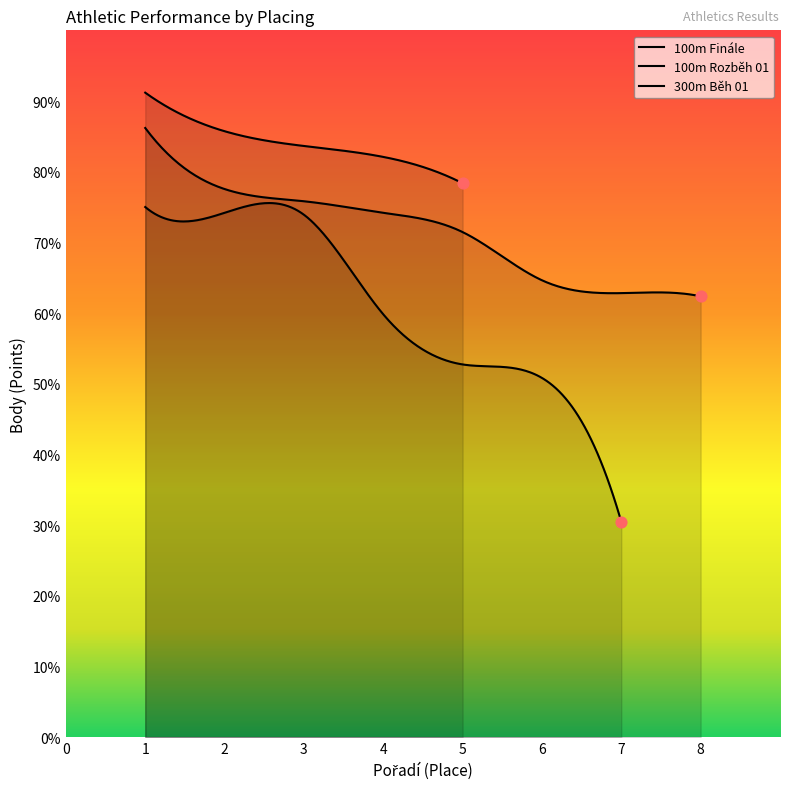

Which series contains the highest Y value?

300m Běh 01